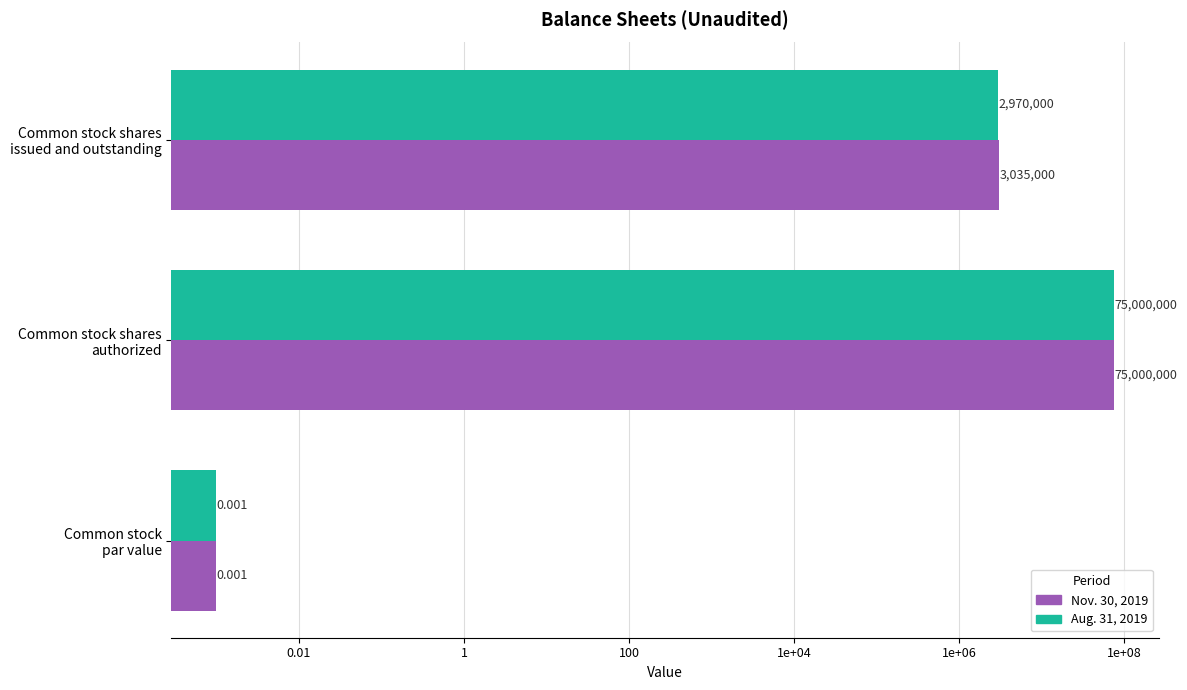

Rank the series by their average value, from highest to lowest.

Nov. 30, 2019, Aug. 31, 2019